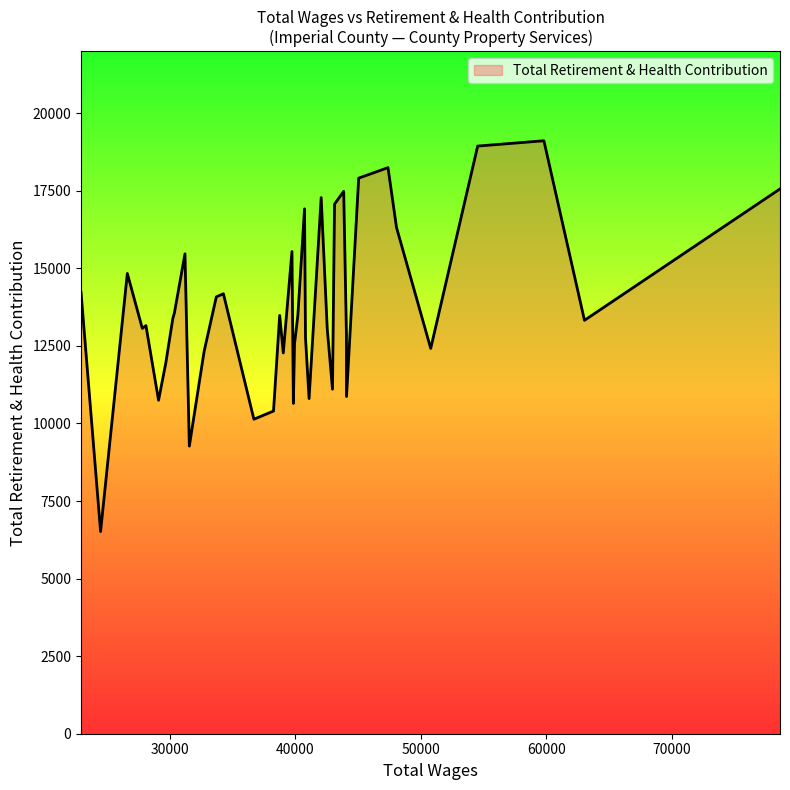

What is the difference between the maximum and minimum values?

12598